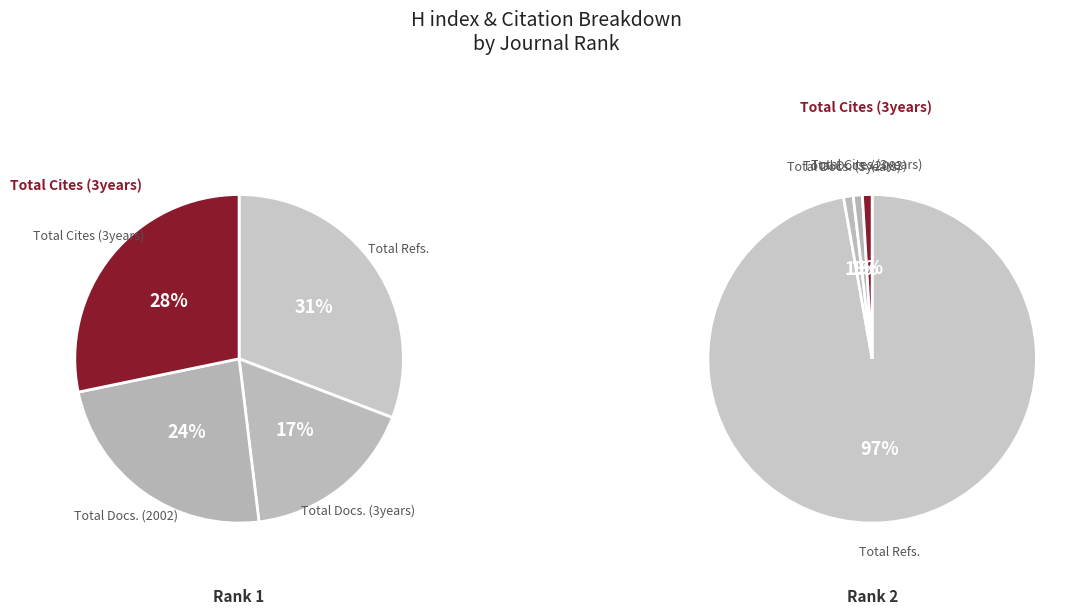

To the nearest percent, what portion does Total Docs. (3years) represent?

1%